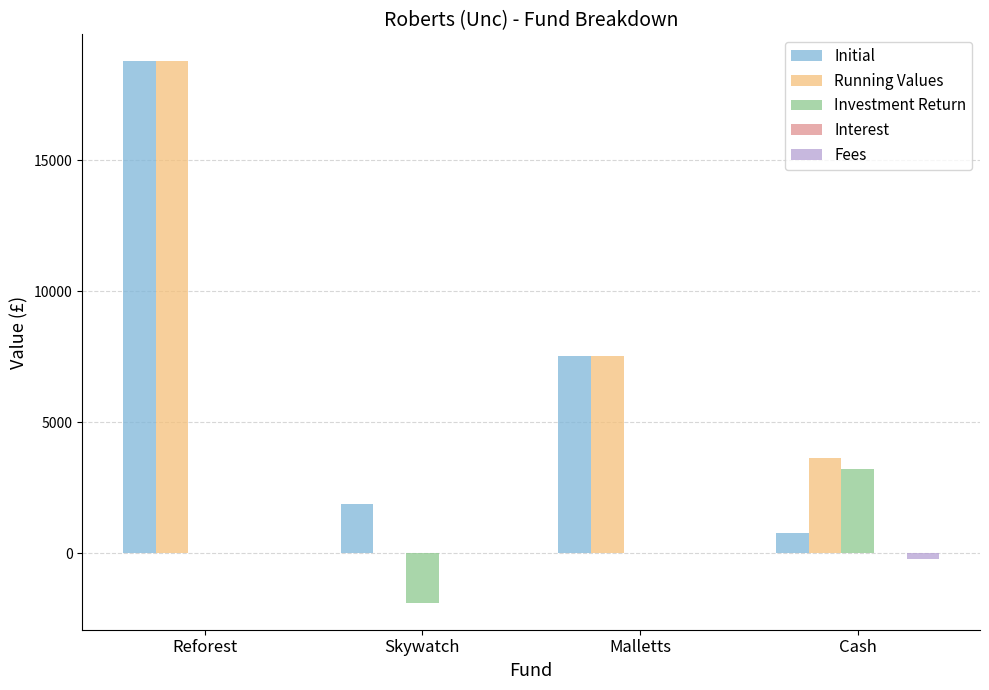

At which category is the sum across all series the highest?

Reforest